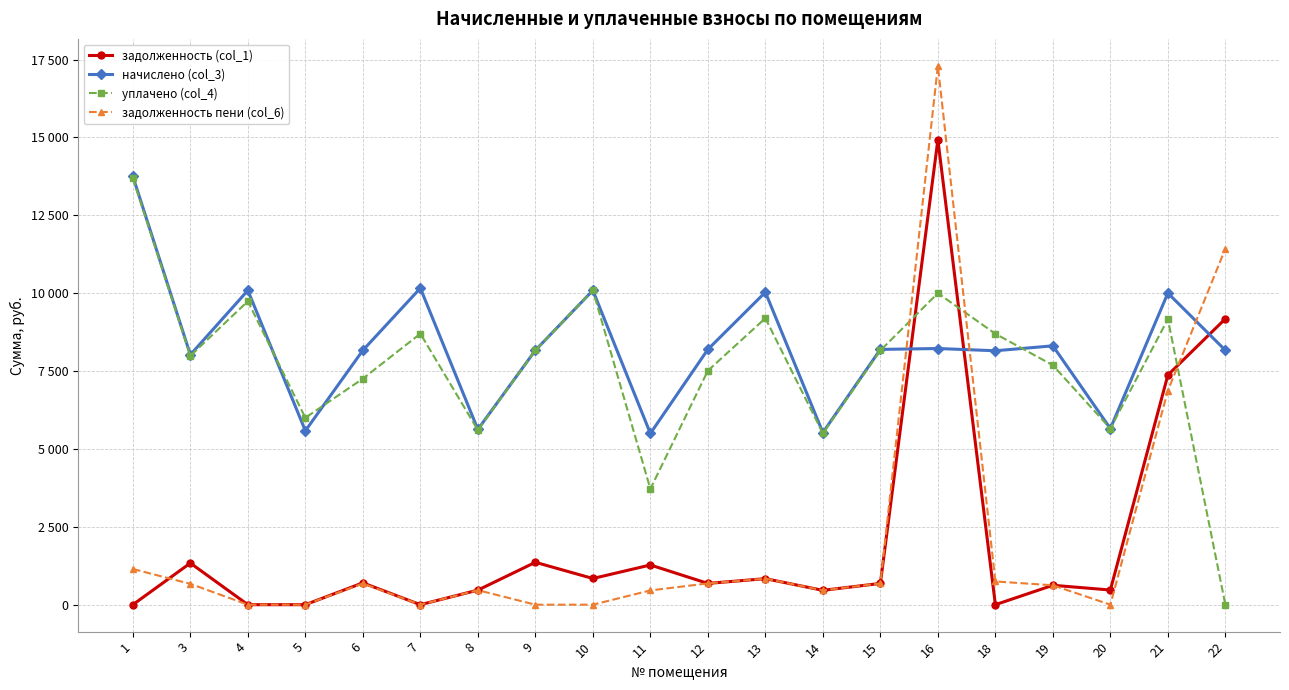

What is the greatest value displayed?

17298.7